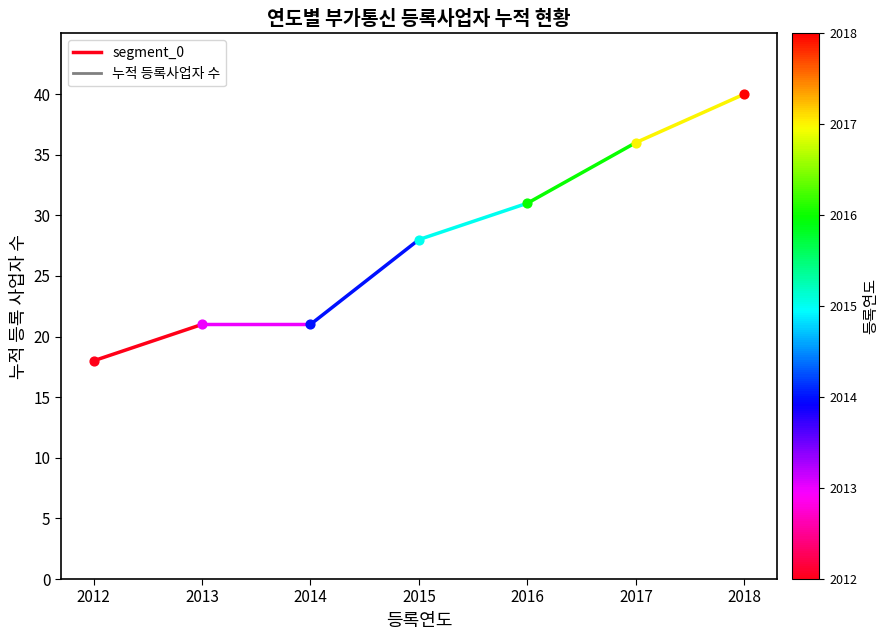

What is the change in value from 2012 to 2013?

+3